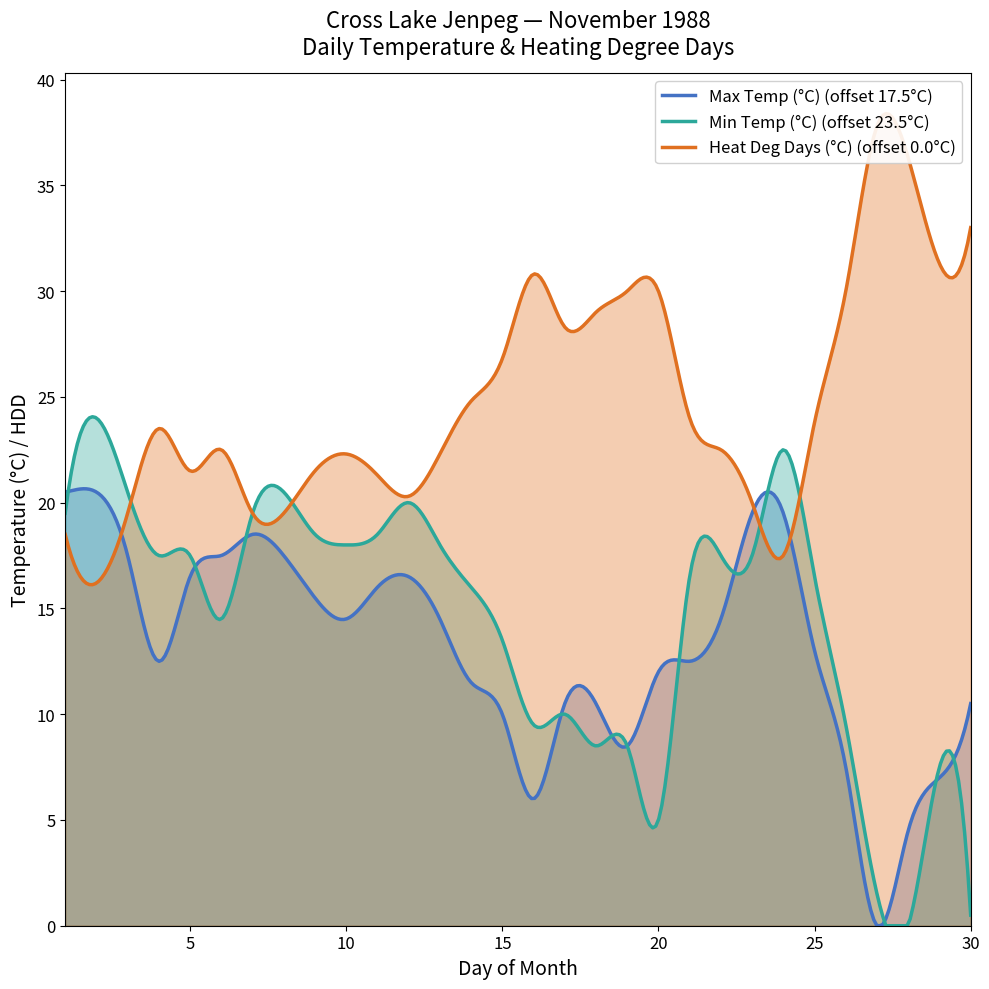

True or false: Min Temp (°C) has more than 2 interior local peaks.

True